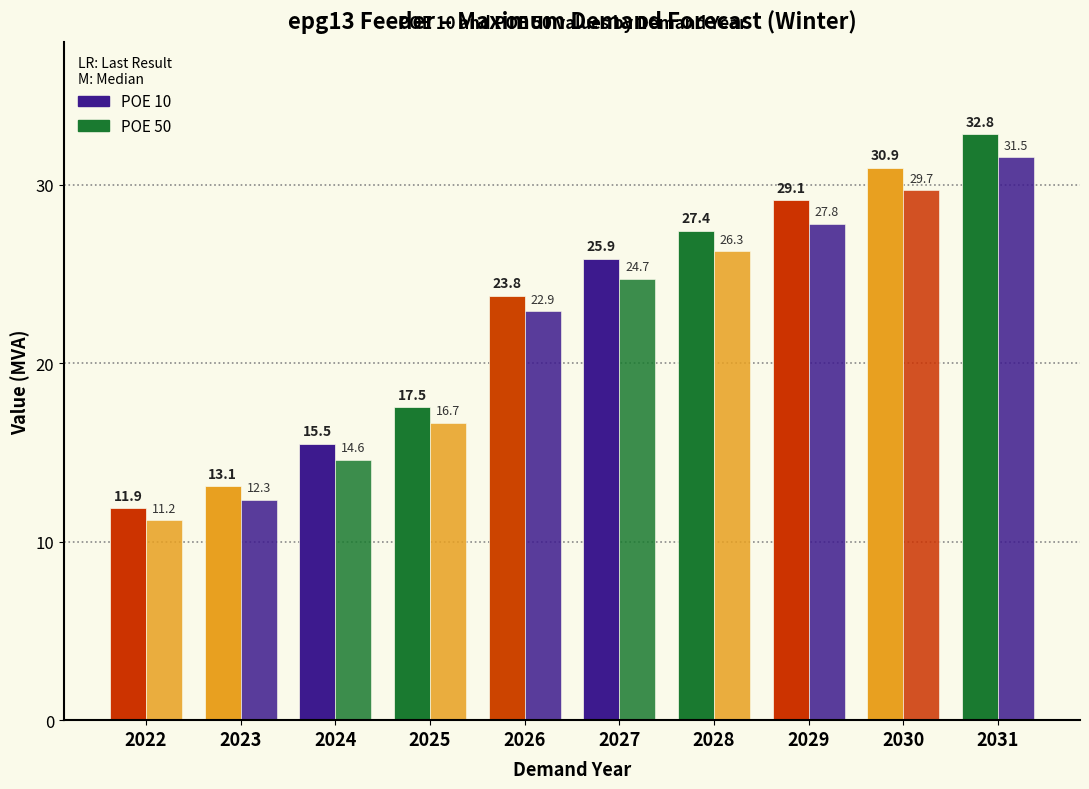

Is it true that POE 50 equals 31.5 at 2031?

True